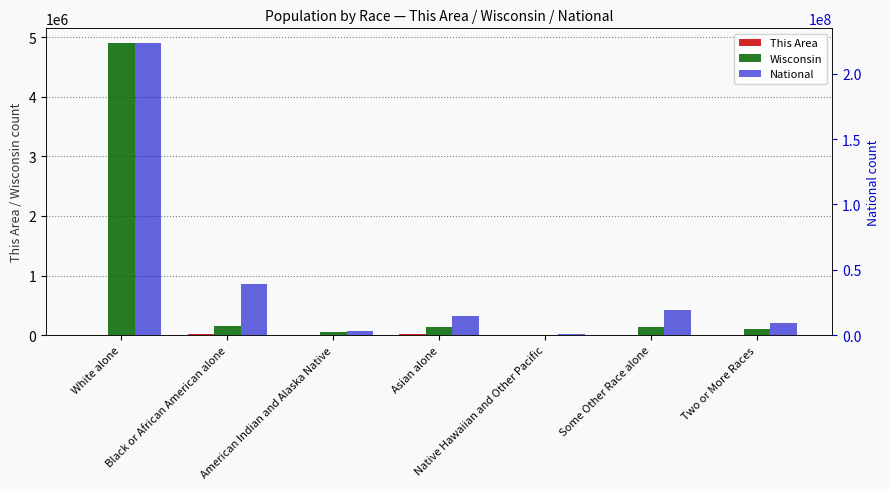

Rank the series at Some Other Race alone from highest to lowest value.

National, Wisconsin, This Area